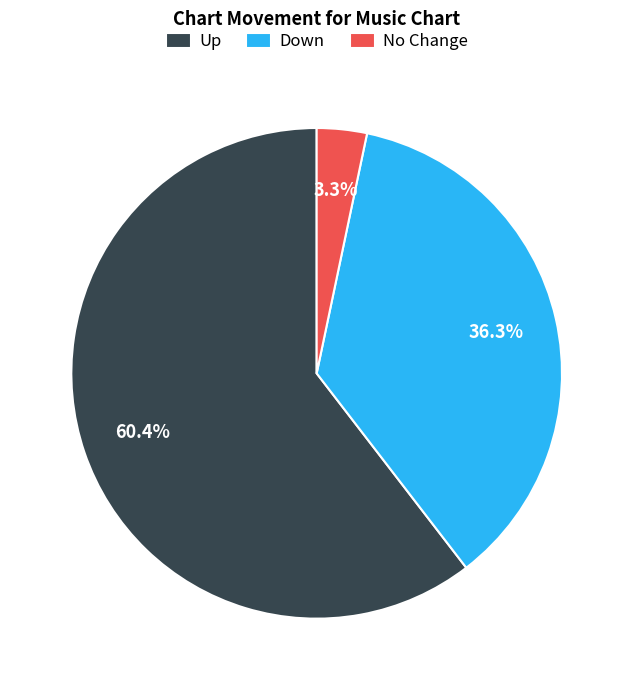

Rank the categories by value from lowest to highest.

No Change, Down, Up